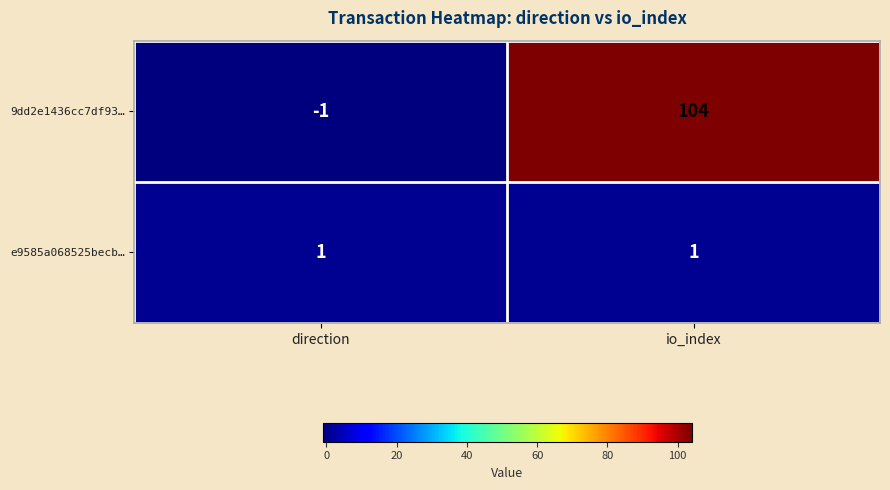

True or false: 9dd2e1436cc7df93… has a value of 45 at io_index.

False